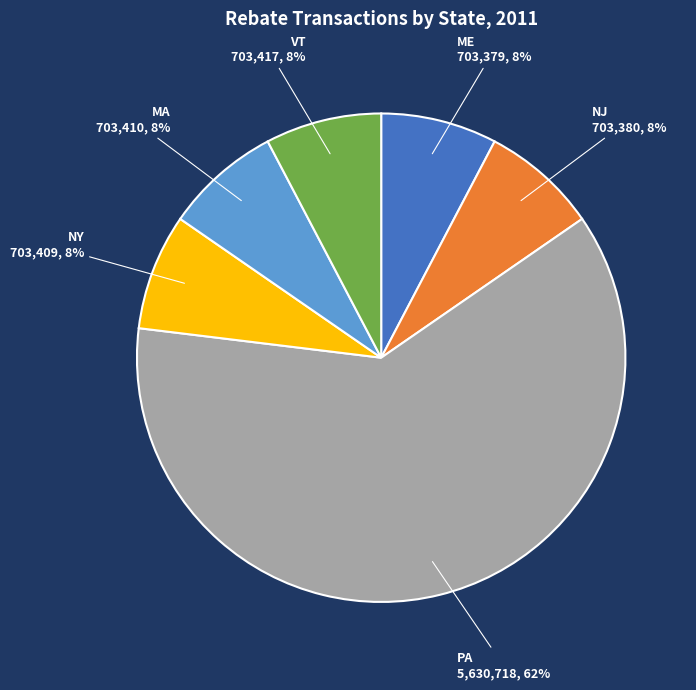

To the nearest percent, what is the average slice percentage?

17%